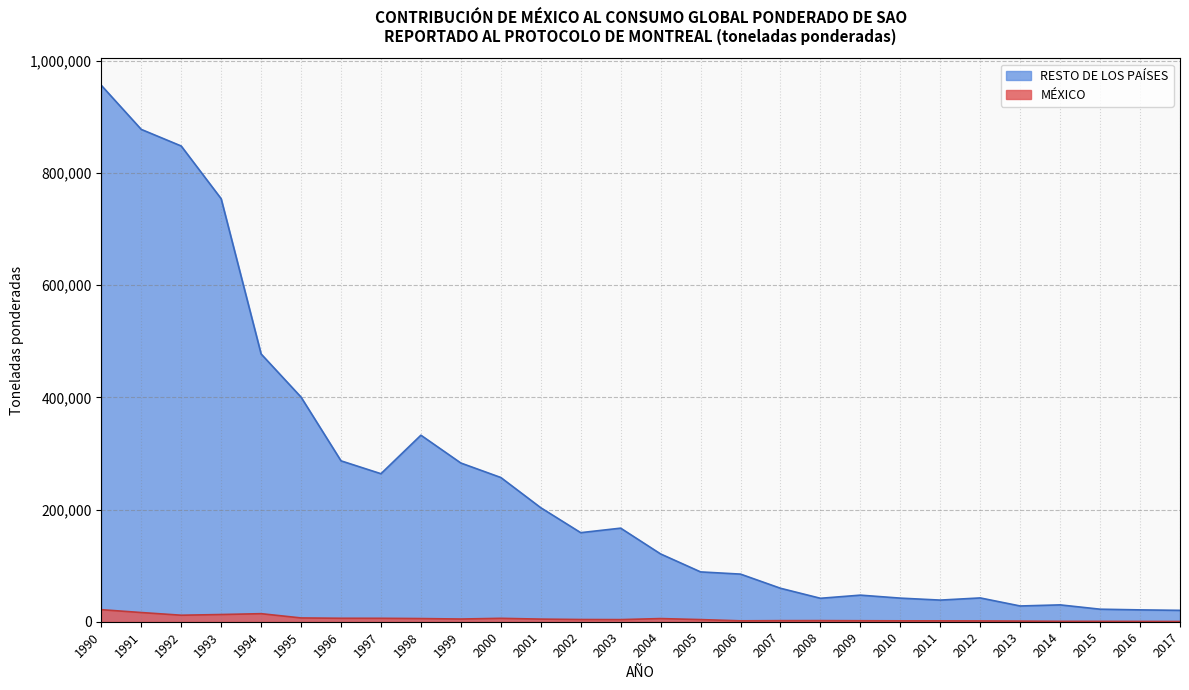

What is the difference between the maximum and minimum values in the MÉXICO series?

21074.6